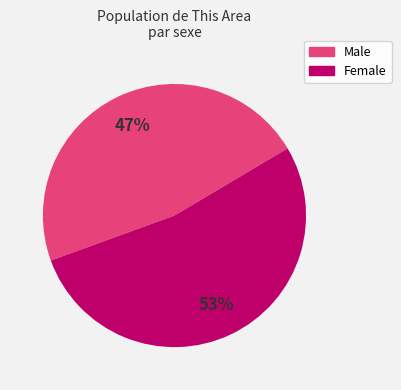

Which slice is the largest?

Female